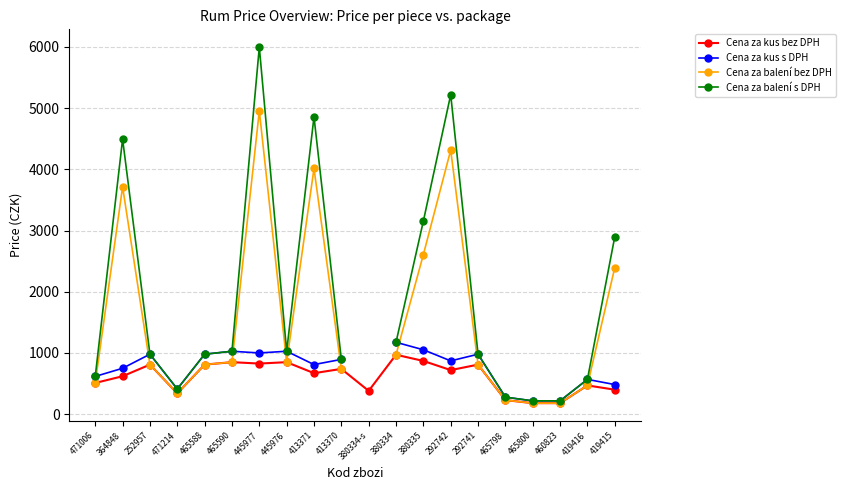

Does the chart have visible grid lines?

Yes